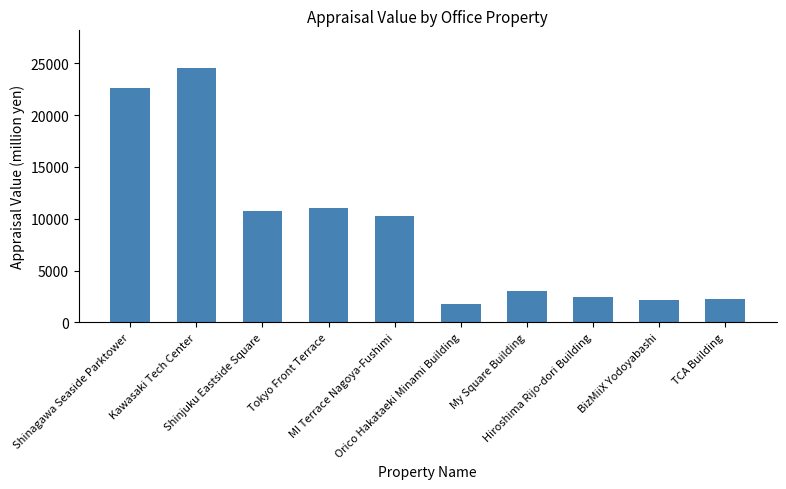

What is the maximum value shown in the chart?

24500